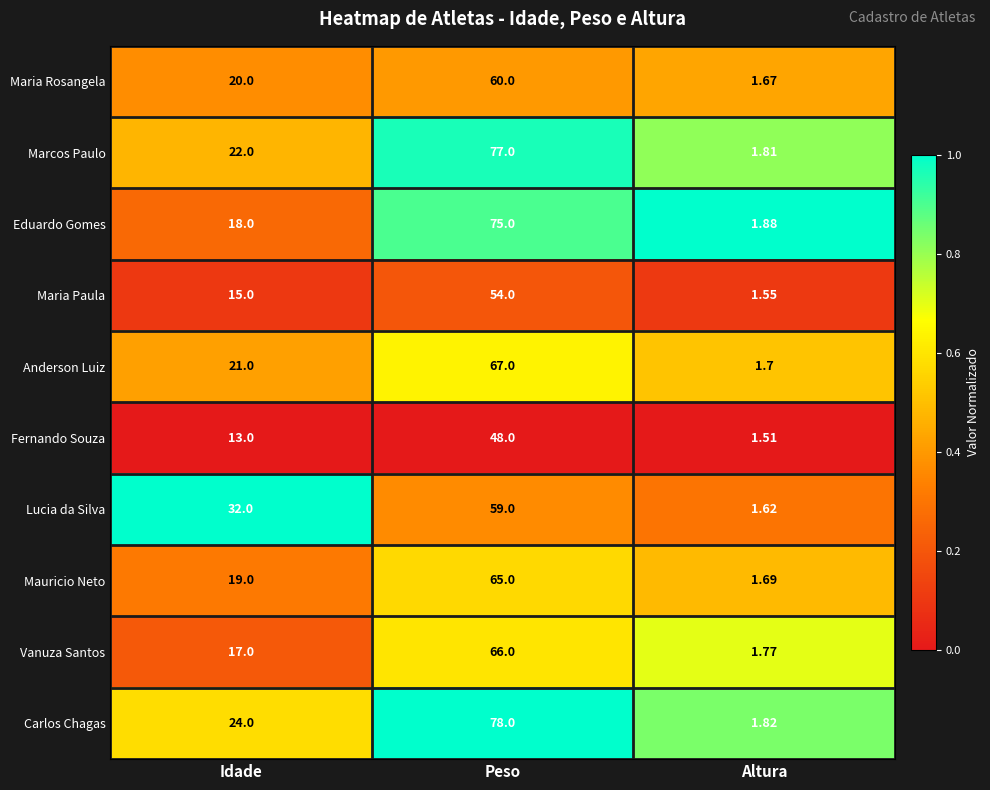

Between Idade and Peso, which series saw the biggest shift?

Eduardo Gomes